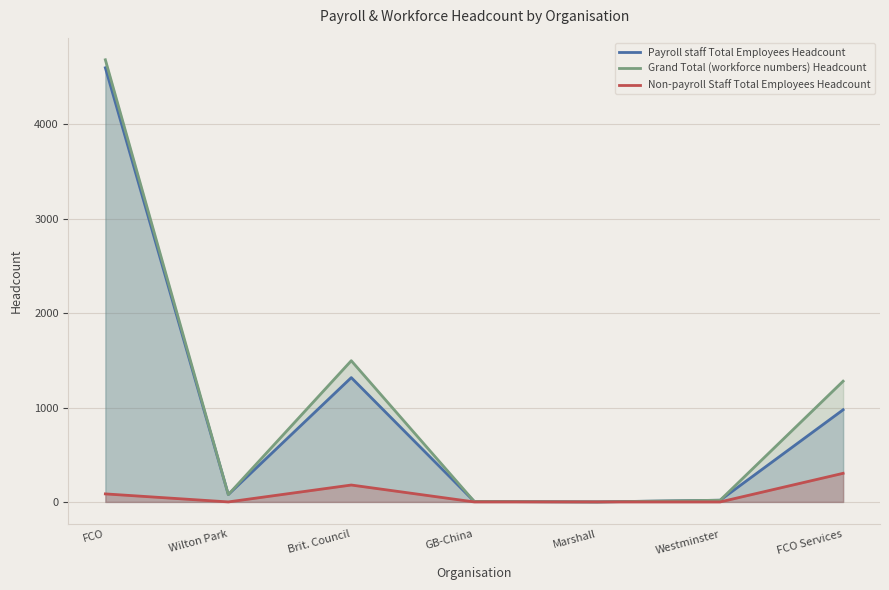

What value does the Payroll staff Total Employees Headcount series have at Wilton Park, to the nearest 10?

80